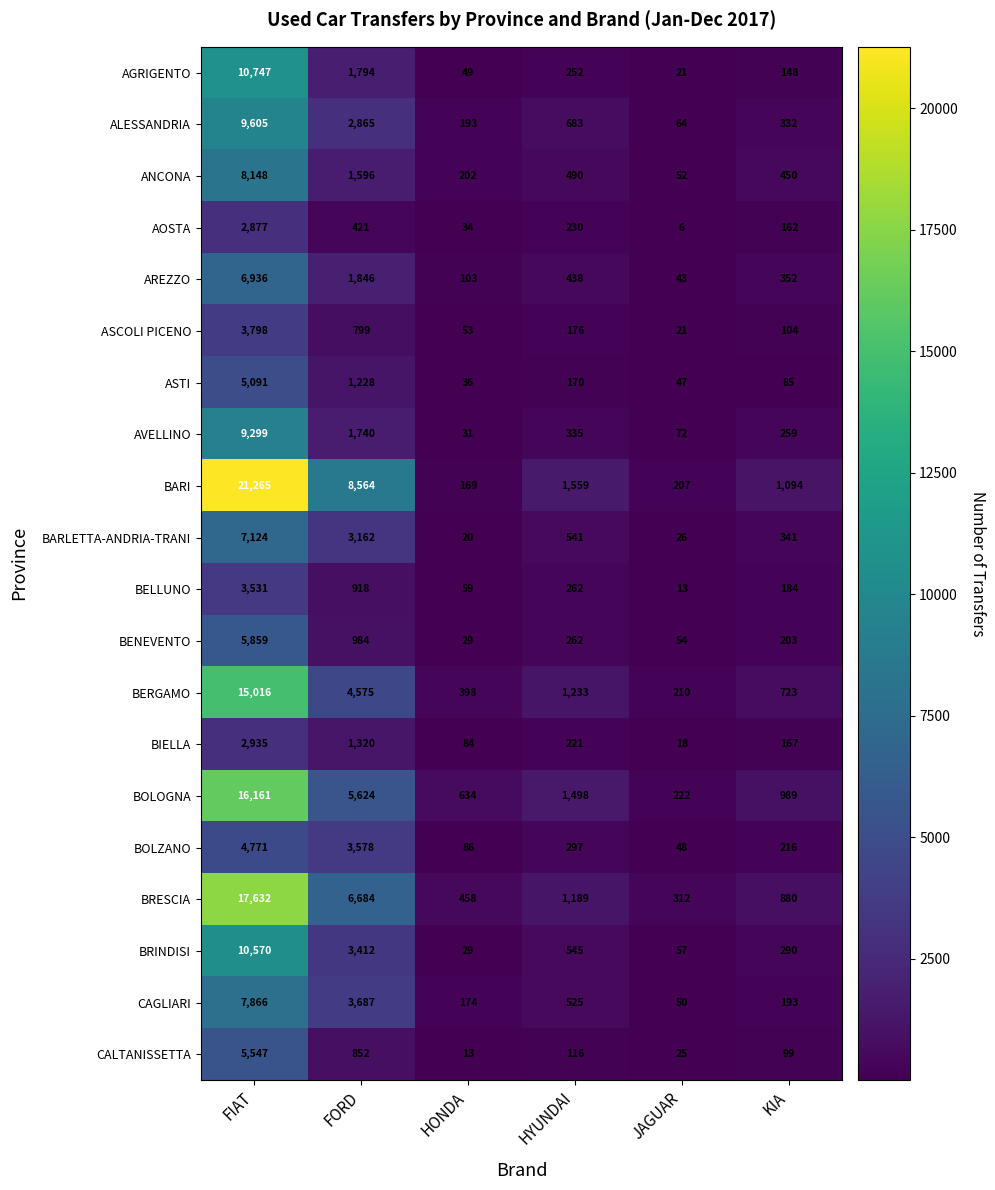

What is the total value across all series at FIAT?

174778